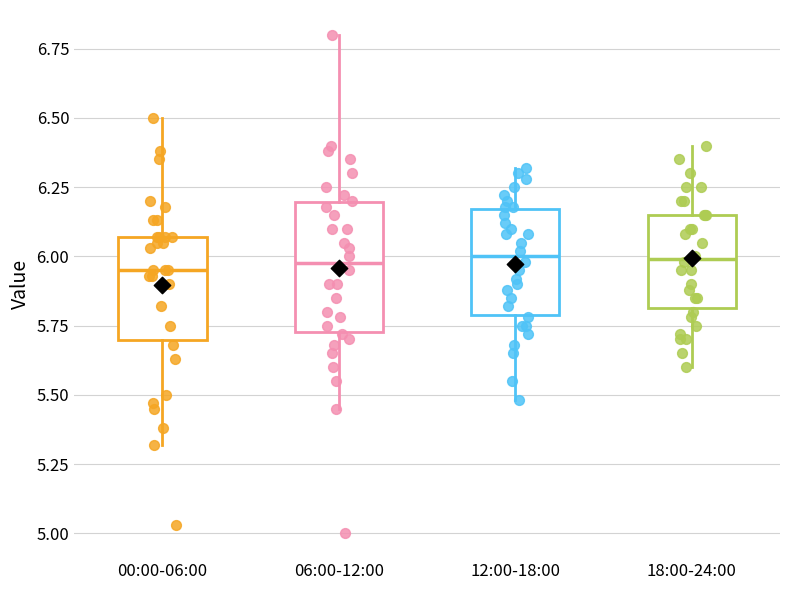

Comparing the boxes themselves (not the whiskers), which one is the tallest?

06:00-12:00